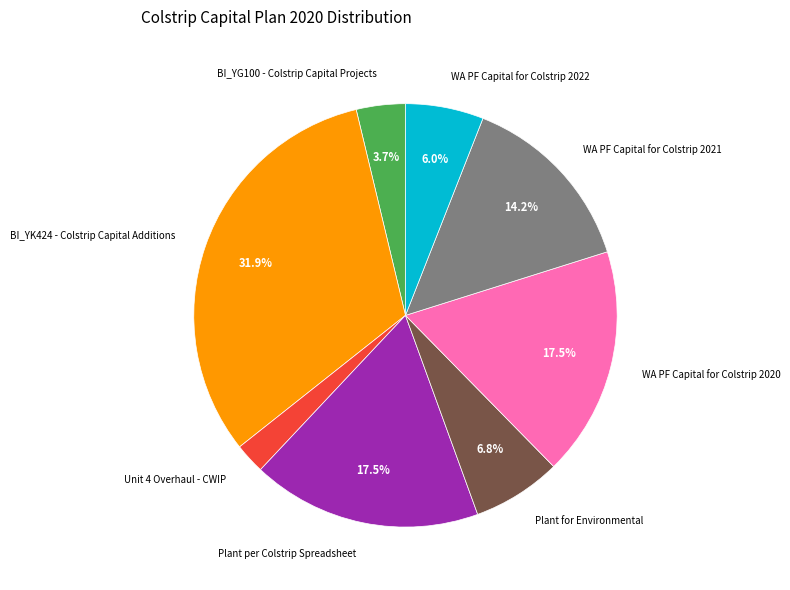

To the nearest percent, what percentage of the pie is BI_YG100 - Colstrip Capital Projects?

4%